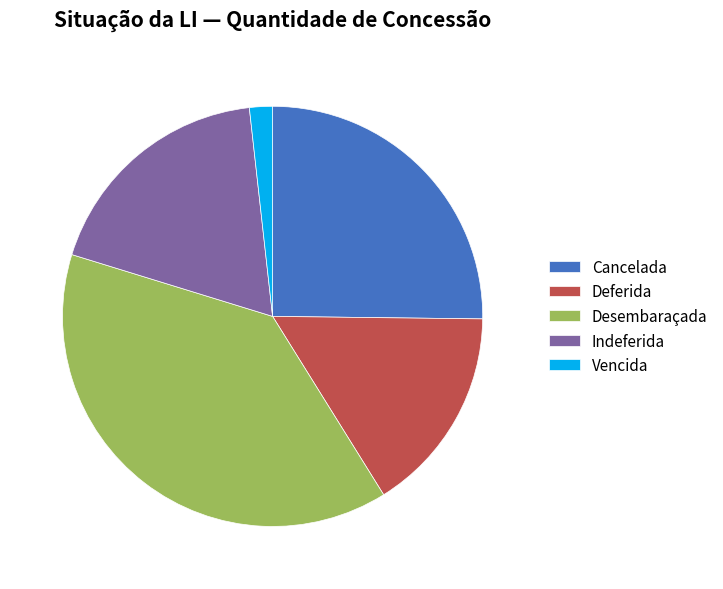

Do Deferida and Cancelada together represent more than half of the pie?

No